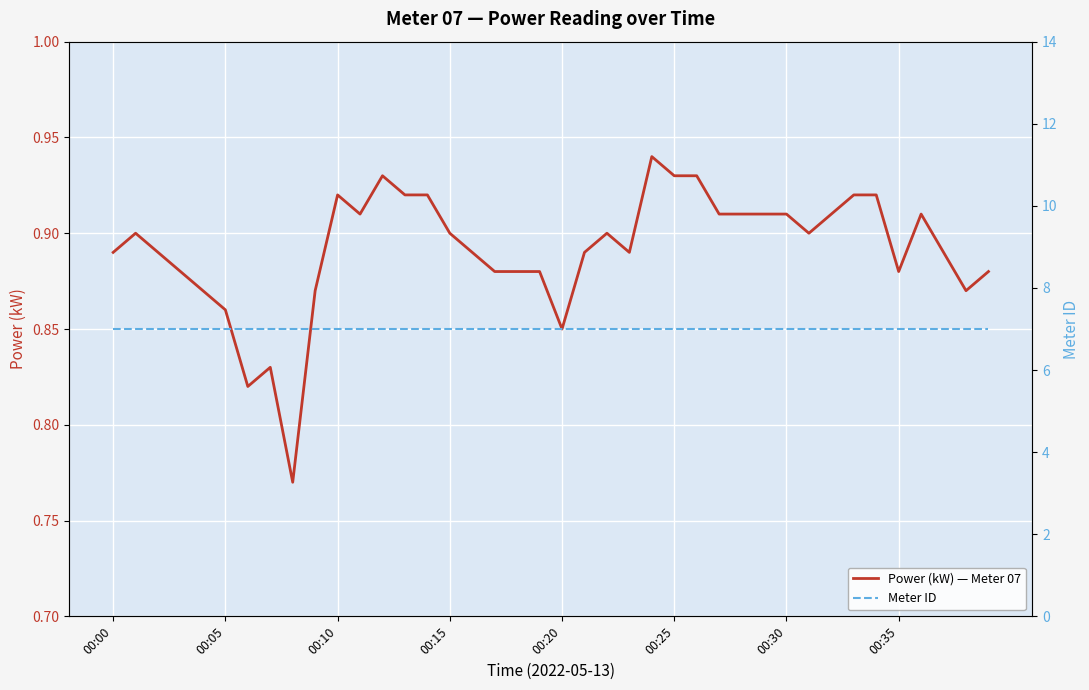

At which category does the chart reach its minimum across all series?

8